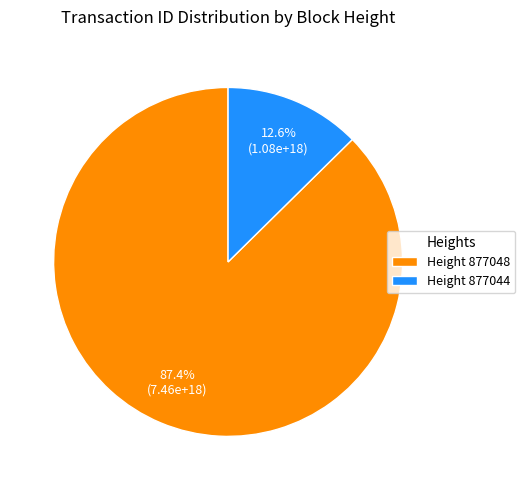

Between Height 877044 and Height 877048, which is larger?

Height 877048